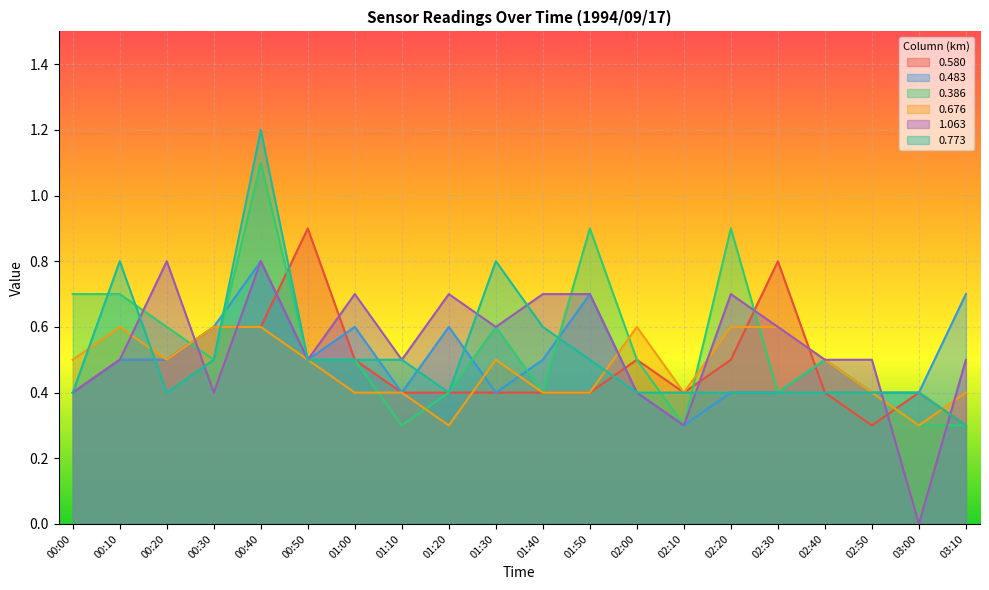

Reading left to right, extract all data points from this chart.

0.580: 00:00=0.4	00:10=0.5	00:20=0.5	00:30=0.6	00:40=0.6	00:50=0.9	01:00=0.5	01:10=0.4	01:20=0.4	01:30=0.4	01:40=0.4	01:50=0.4	02:00=0.5	02:10=0.4	02:20=0.5	02:30=0.8	02:40=0.4	02:50=0.3	03:00=0.4	03:10=0.3
0.483: 00:00=0.4	00:10=0.5	00:20=0.5	00:30=0.6	00:40=0.8	00:50=0.5	01:00=0.6	01:10=0.4	01:20=0.6	01:30=0.4	01:40=0.5	01:50=0.7	02:00=0.4	02:10=0.3	02:20=0.4	02:30=0.4	02:40=0.5	02:50=0.4	03:00=0.4	03:10=0.7
0.386: 00:00=0.7	00:10=0.7	00:20=0.6	00:30=0.5	00:40=1.1	00:50=0.5	01:00=0.5	01:10=0.3	01:20=0.4	01:30=0.6	01:40=0.4	01:50=0.9	02:00=0.5	02:10=0.3	02:20=0.9	02:30=0.4	02:40=0.5	02:50=0.4	03:00=0.3	03:10=0.3
0.676: 00:00=0.5	00:10=0.6	00:20=0.5	00:30=0.6	00:40=0.6	00:50=0.5	01:00=0.4	01:10=0.4	01:20=0.3	01:30=0.5	01:40=0.4	01:50=0.4	02:00=0.6	02:10=0.4	02:20=0.6	02:30=0.6	02:40=0.5	02:50=0.4	03:00=0.3	03:10=0.4
1.063: 00:00=0.4	00:10=0.5	00:20=0.8	00:30=0.4	00:40=0.8	00:50=0.5	01:00=0.7	01:10=0.5	01:20=0.7	01:30=0.6	01:40=0.7	01:50=0.7	02:00=0.4	02:10=0.3	02:20=0.7	02:30=0.6	02:40=0.5	02:50=0.5	03:00=0.0	03:10=0.5
0.773: 00:00=0.4	00:10=0.8	00:20=0.4	00:30=0.5	00:40=1.2	00:50=0.5	01:00=0.5	01:10=0.5	01:20=0.4	01:30=0.8	01:40=0.6	01:50=0.5	02:00=0.4	02:10=0.4	02:20=0.4	02:30=0.4	02:40=0.4	02:50=0.4	03:00=0.4	03:10=0.3